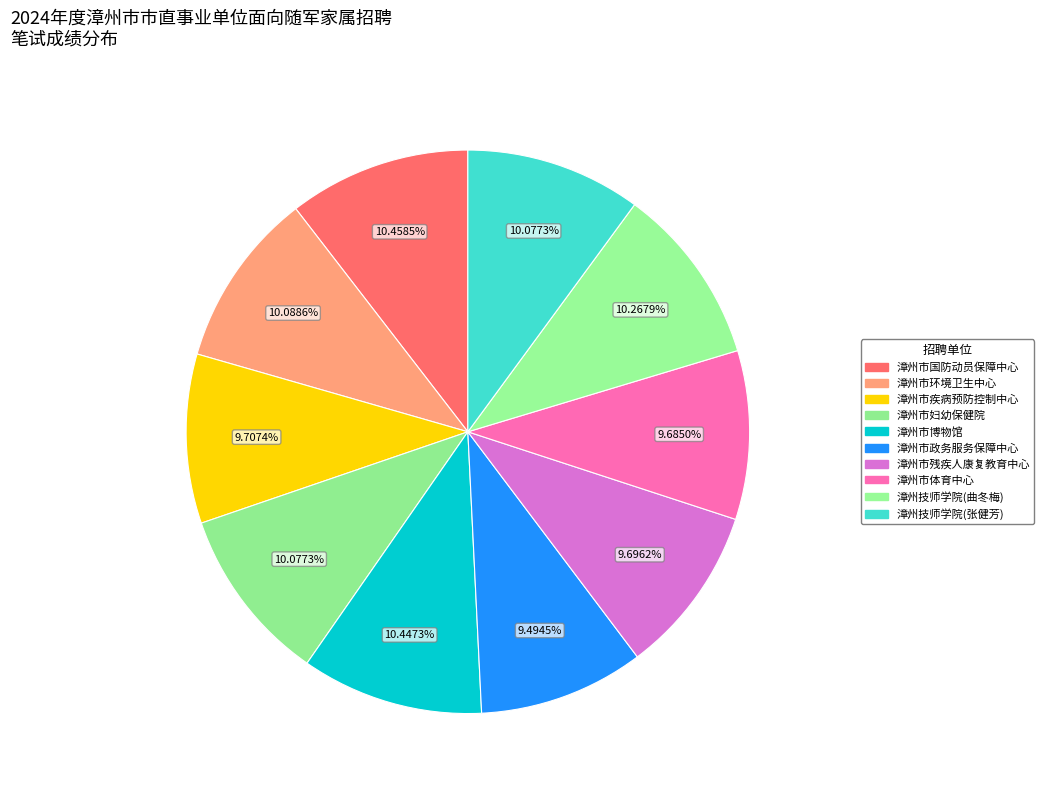

Rank the categories by value from highest to lowest.

漳州市国防动员保障中心, 漳州市博物馆, 漳州技师学院(曲冬梅), 漳州市环境卫生中心, 漳州市妇幼保健院, 漳州技师学院(张健芳), 漳州市疾病预防控制中心, 漳州市残疾人康复教育中心, 漳州市体育中心, 漳州市政务服务保障中心